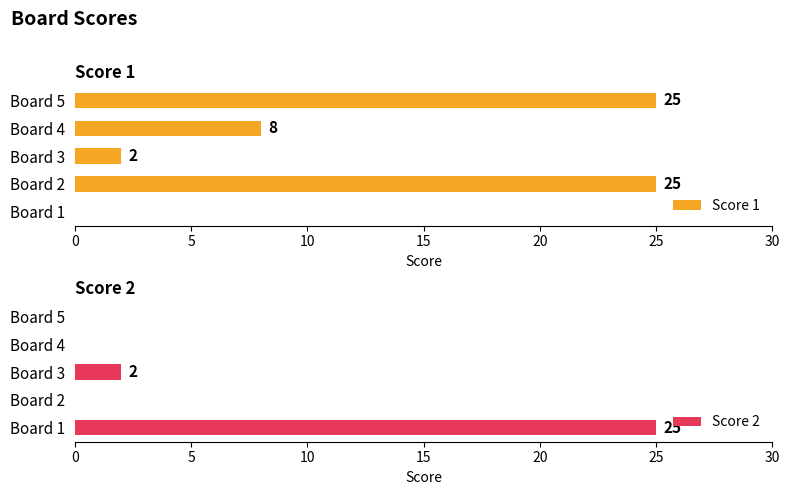

How many positive values does the Score 1 series have?

4